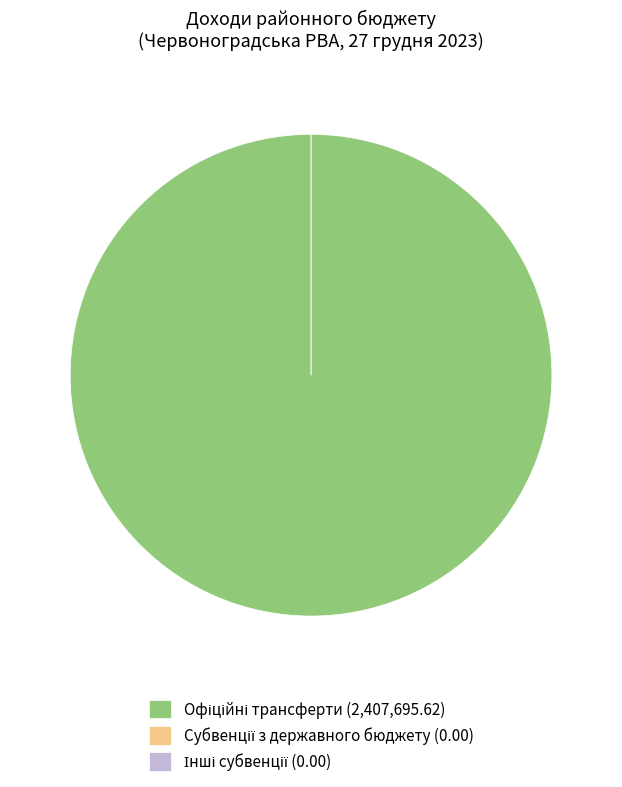

Count the number of slices in the pie.

3